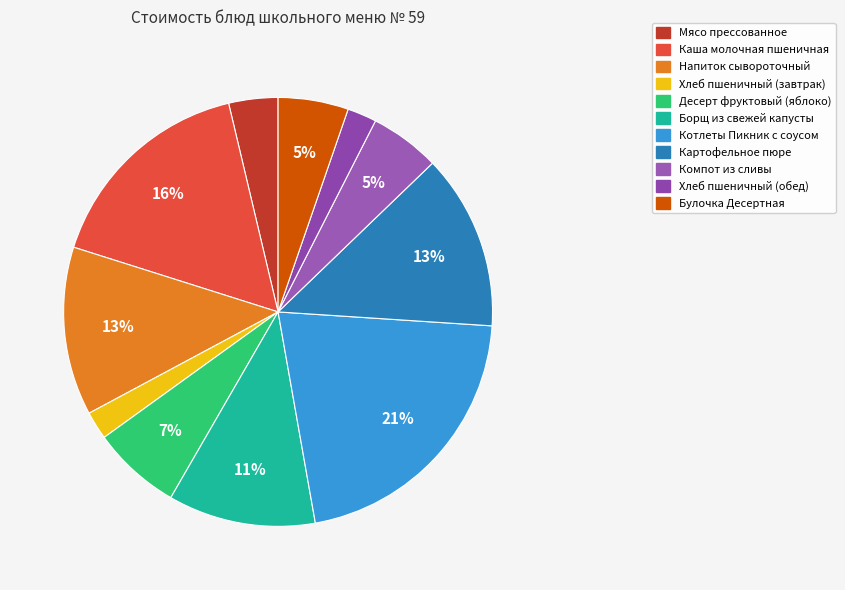

How many slices are in this pie chart?

11